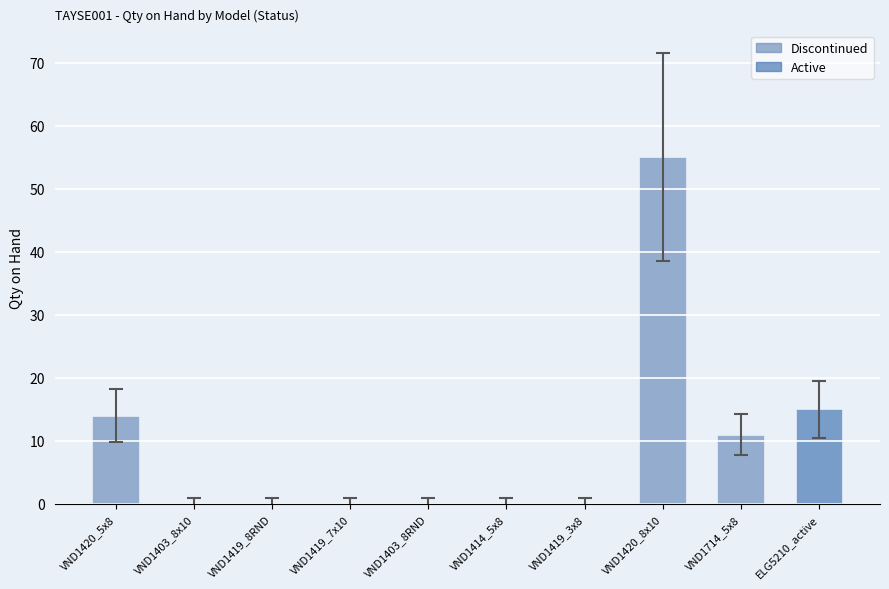

What is the greatest value displayed?

55